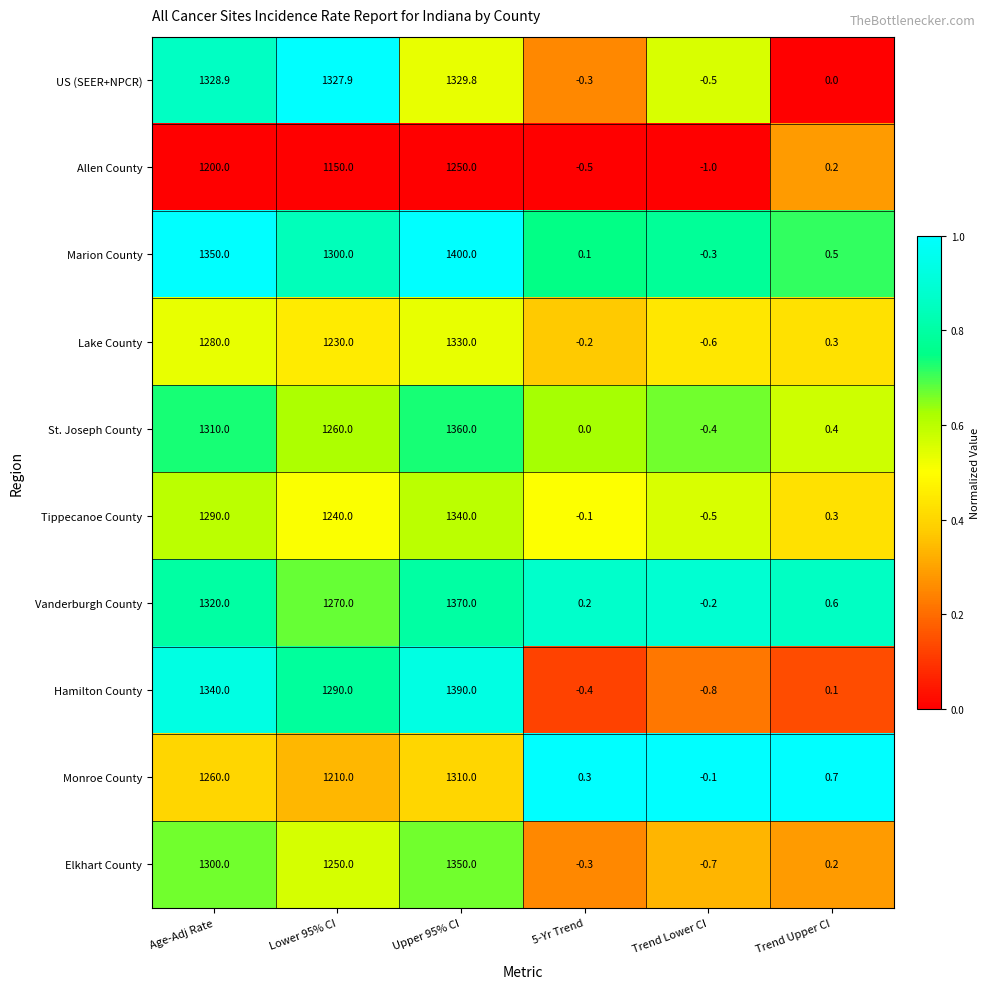

At how many categories does at least one series exceed 733?

3